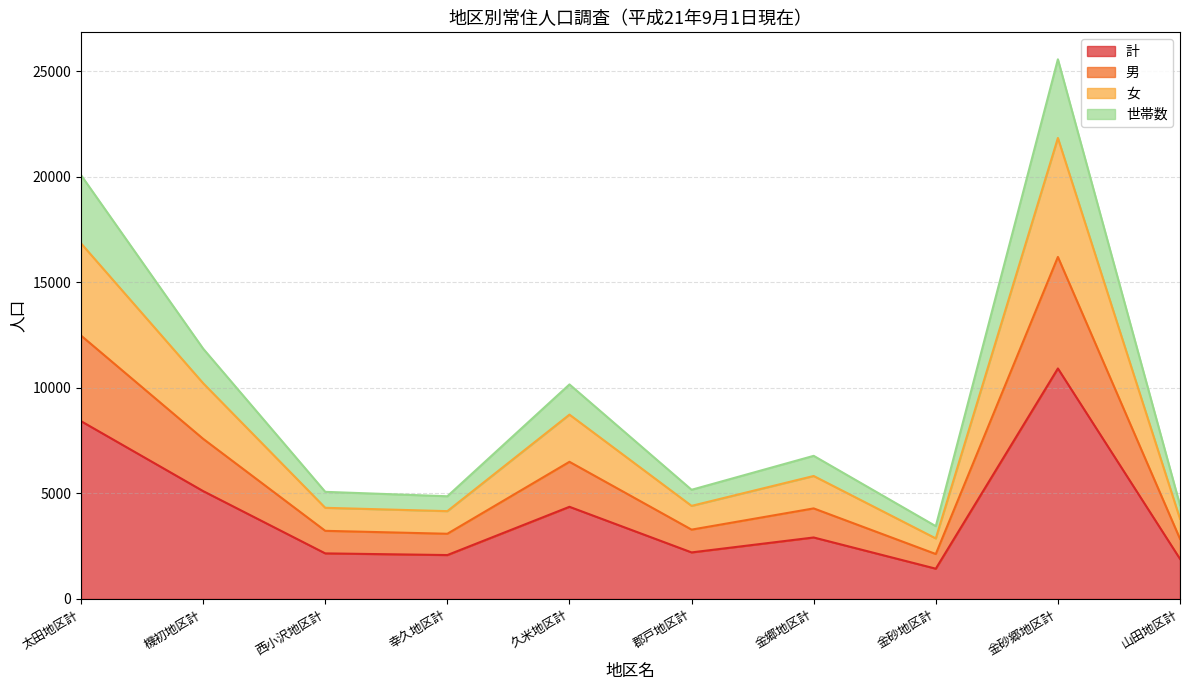

True or false: 男 and 計 cross at least once.

False